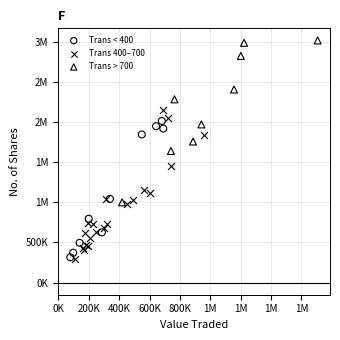

What are all the series names shown in the legend?

Trans < 400, Trans 400–700, Trans > 700